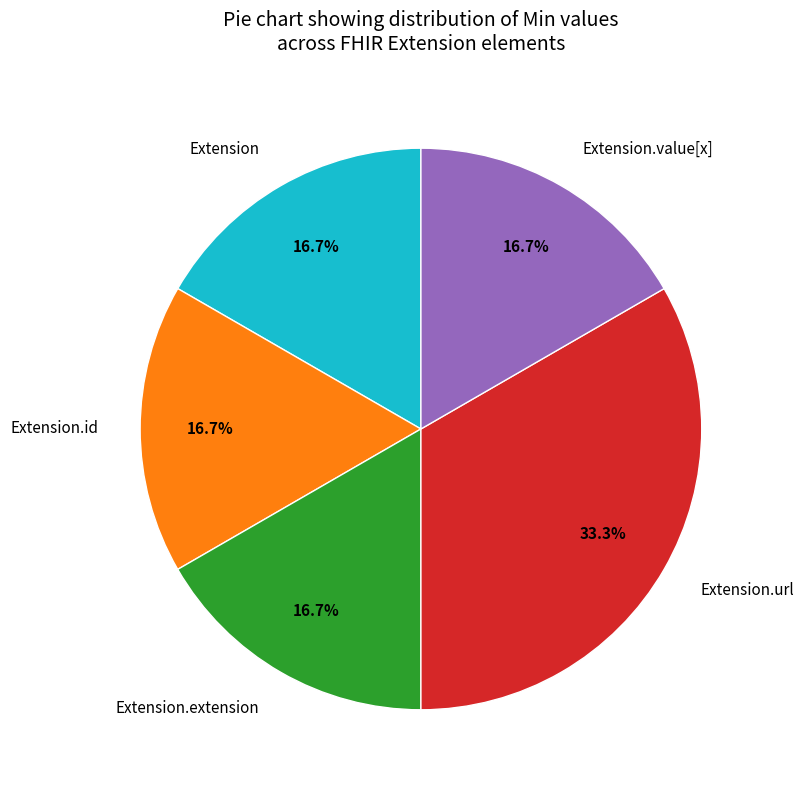

To the nearest percent, what is the difference between the largest and smallest slice percentages?

17%